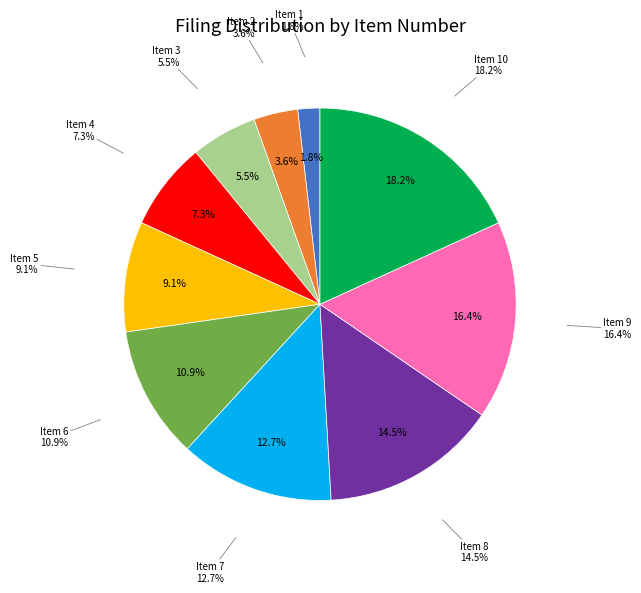

Is Item 9 the majority of the pie?

No